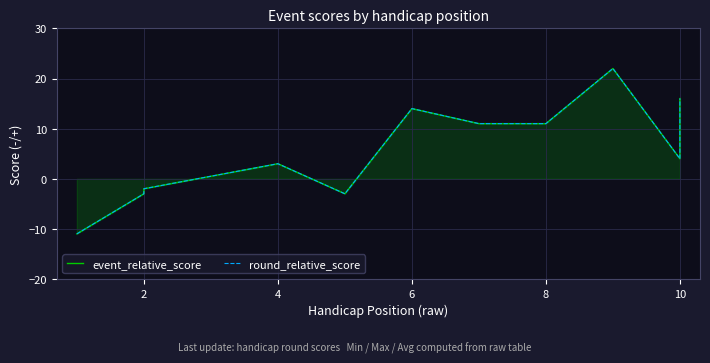

In event_relative_score, how many points are lower than both neighbors (excluding endpoints)?

2